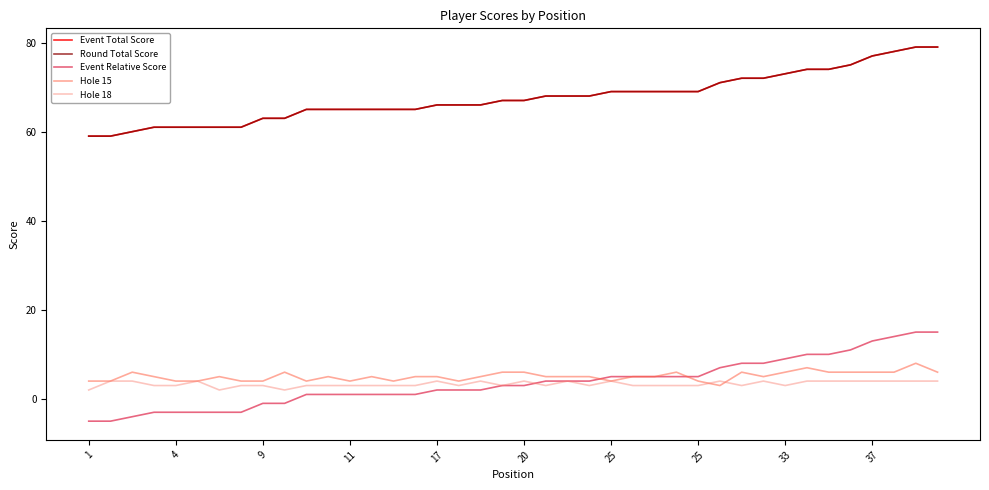

List the series in order of their peak value, highest first.

Event Total Score, Round Total Score, Event Relative Score, Hole 15, Hole 18